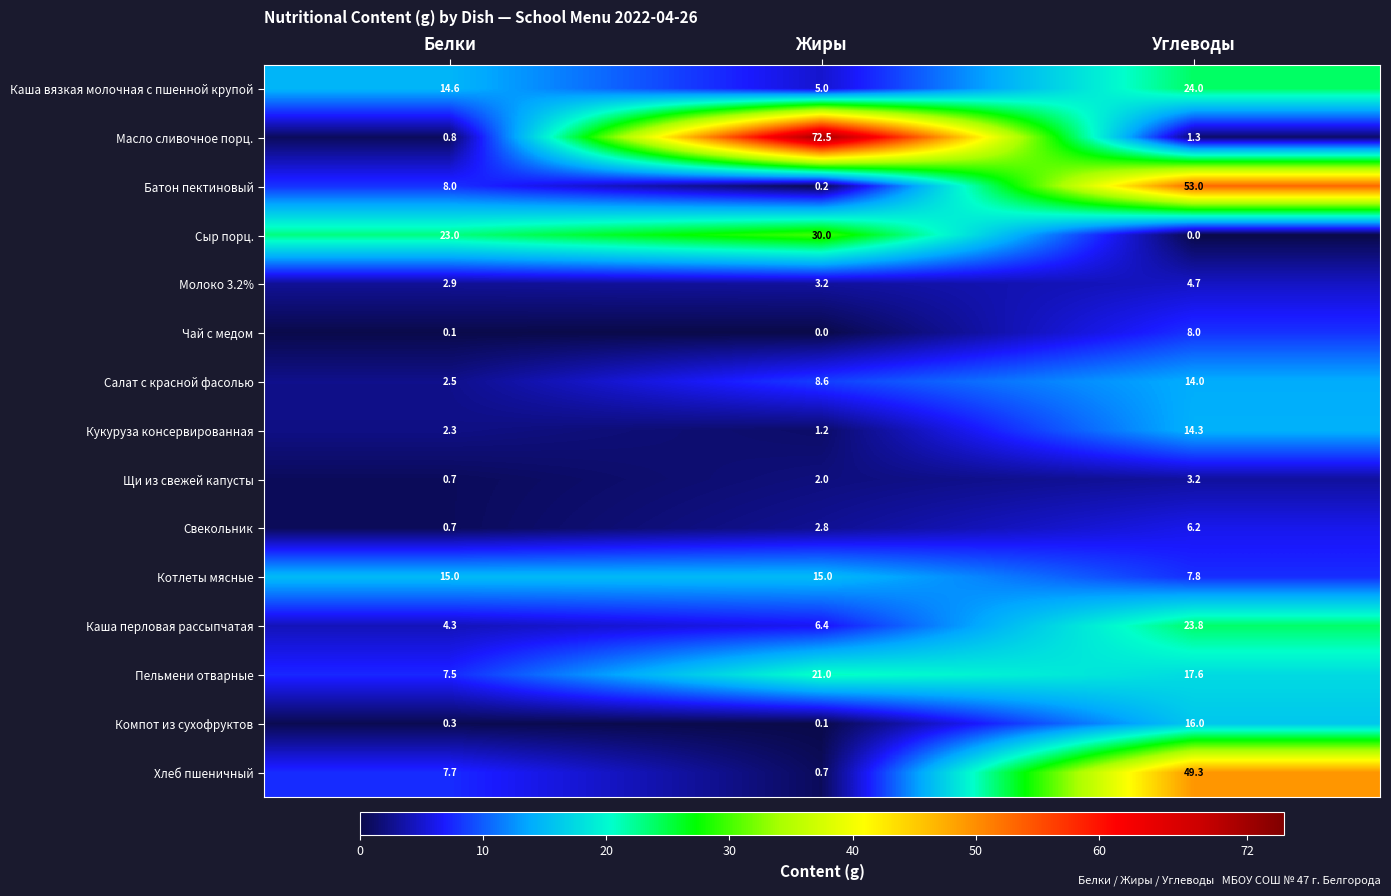

Count the Каша вязкая молочная с пшенной крупой values in the range 5 to 24.

3